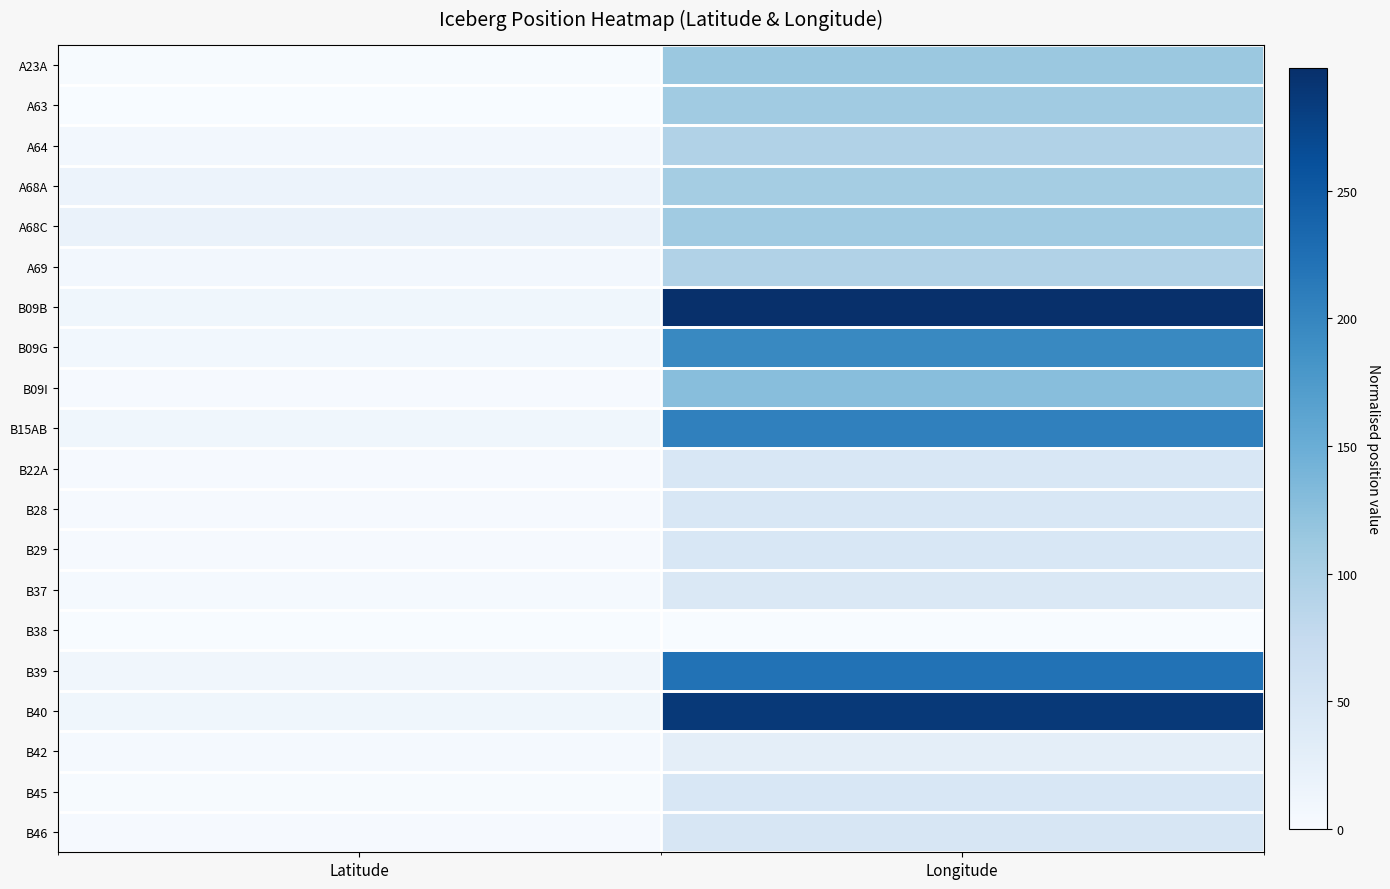

Reading right to left, transcribe all the data shown in this chart.

A23A: Longitude=114.0	Latitude=1.2
A63: Longitude=108.5	Latitude=1.0
A64: Longitude=94.0	Latitude=7.3
A68A: Longitude=105.8	Latitude=17.4
A68C: Longitude=109.1	Latitude=19.2
A69: Longitude=94.3	Latitude=8.1
B09B: Longitude=298.2	Latitude=10.8
B09G: Longitude=196.7	Latitude=9.1
B09I: Longitude=127.3	Latitude=3.2
B15AB: Longitude=206.1	Latitude=11.0
B22A: Longitude=45.7	Latitude=3.0
B28: Longitude=46.2	Latitude=2.3
B29: Longitude=46.1	Latitude=2.5
B37: Longitude=43.4	Latitude=4.4
B38: Longitude=0.0	Latitude=0.0
B39: Longitude=222.0	Latitude=10.2
B40: Longitude=287.2	Latitude=11.4
B42: Longitude=28.5	Latitude=4.0
B45: Longitude=45.7	Latitude=2.3
B46: Longitude=48.9	Latitude=2.6